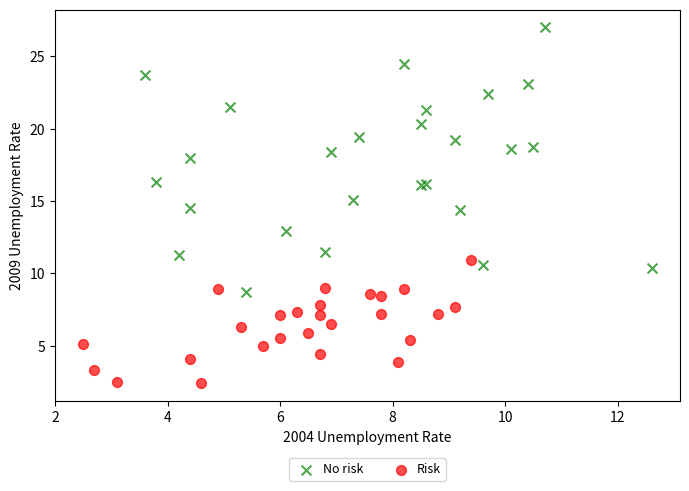

Which series contains the lowest Y value?

Risk